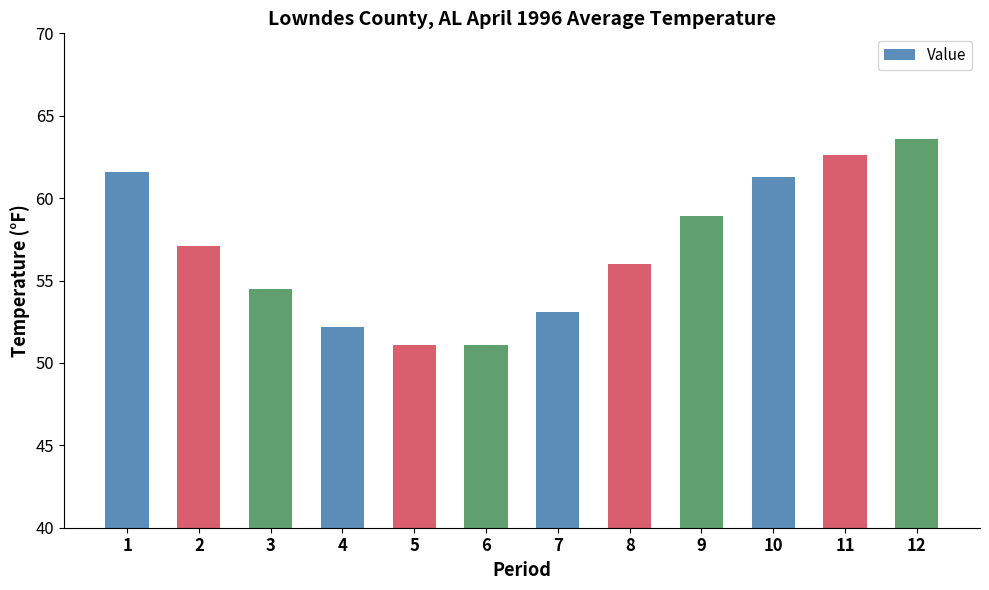

What is the difference between the second highest and second lowest values?

11.5